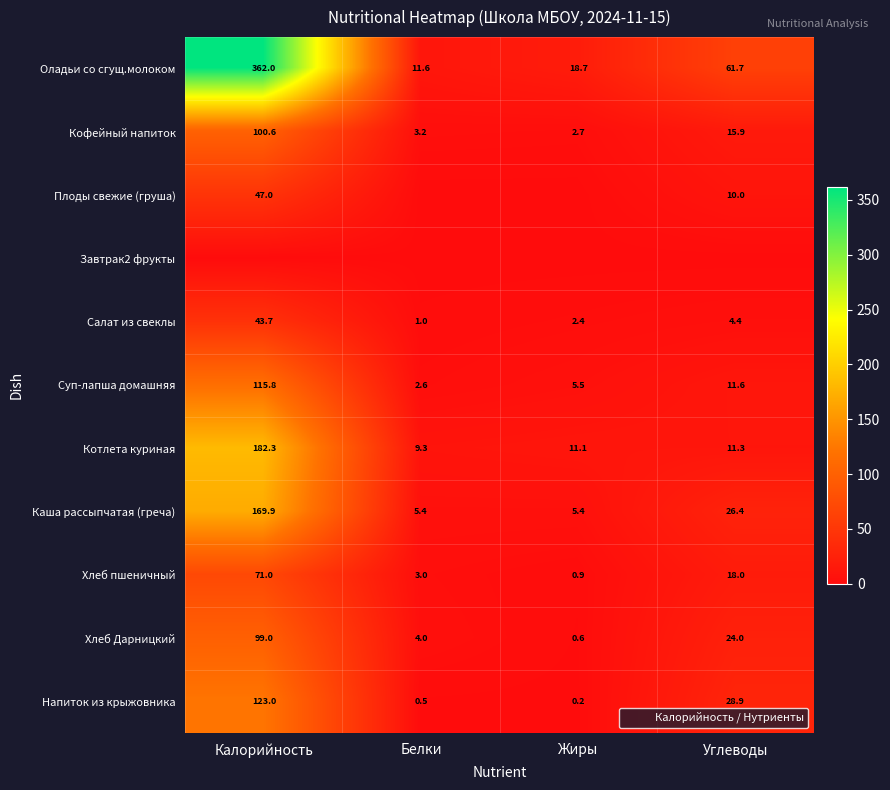

Which category has the lowest value across all series?

Белки